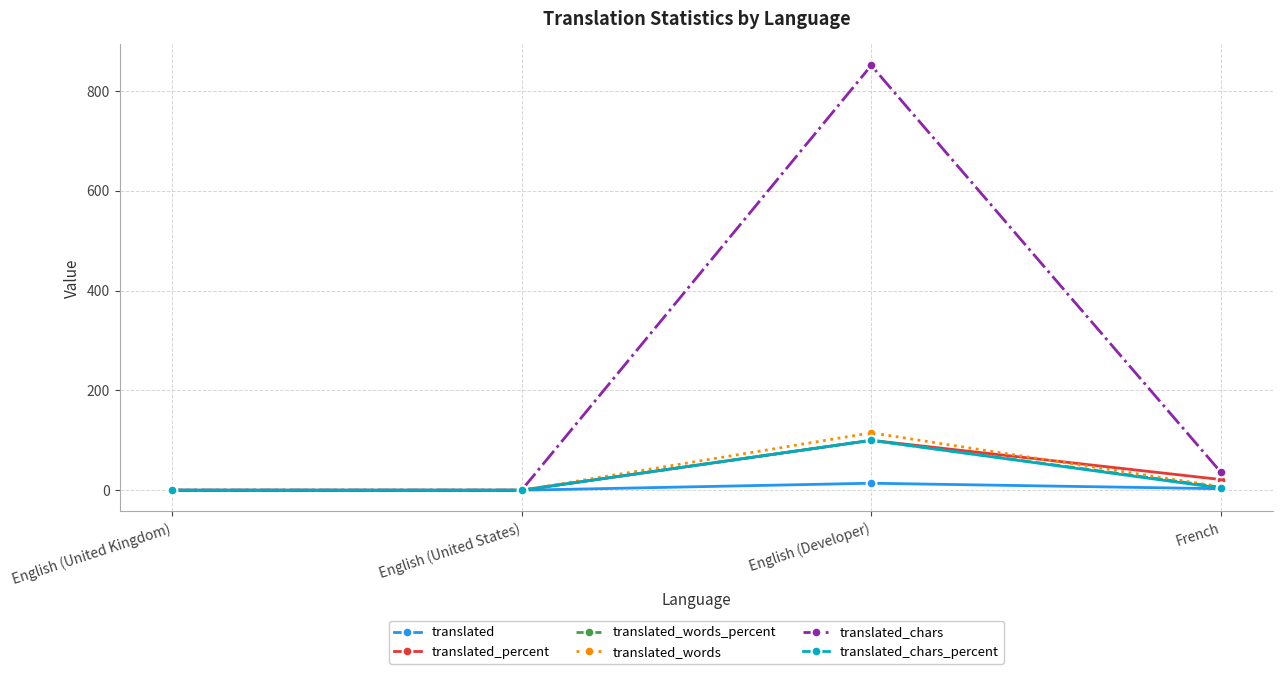

The value of translated_chars_percent at English (United Kingdom) is -35.1. True or false?

False